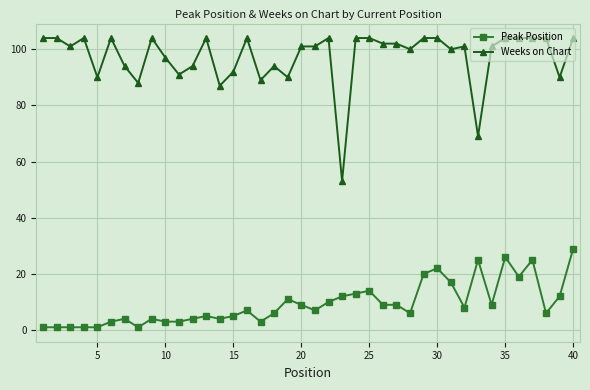

What is the average value of the Weeks on Chart series?

97